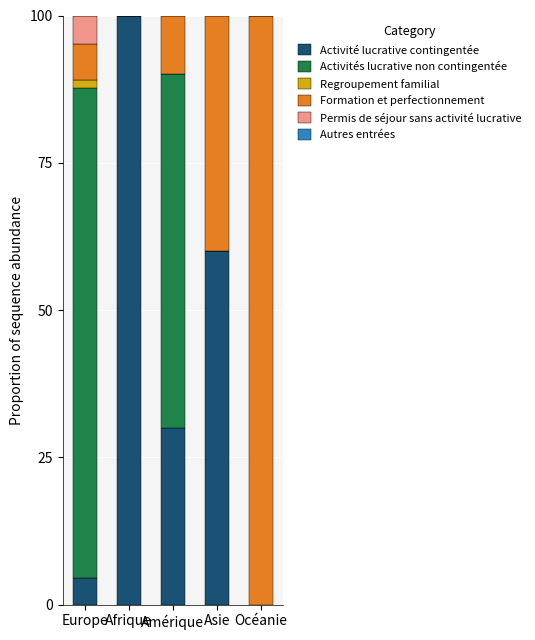

What is the maximum value for Activité lucrative contingentée?

100.0